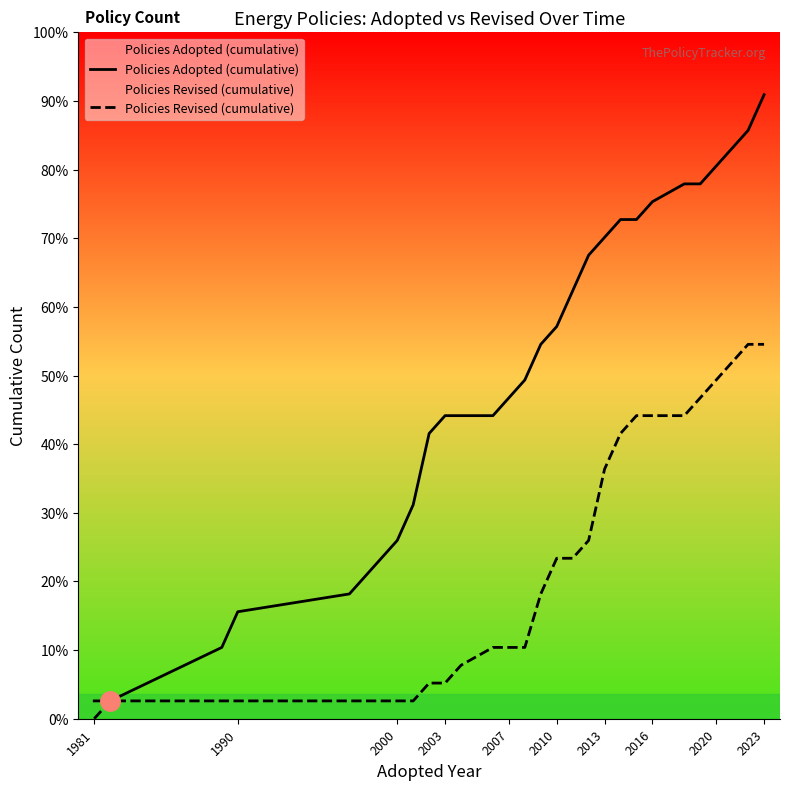

At how many categories does at least one series exceed 33?

1